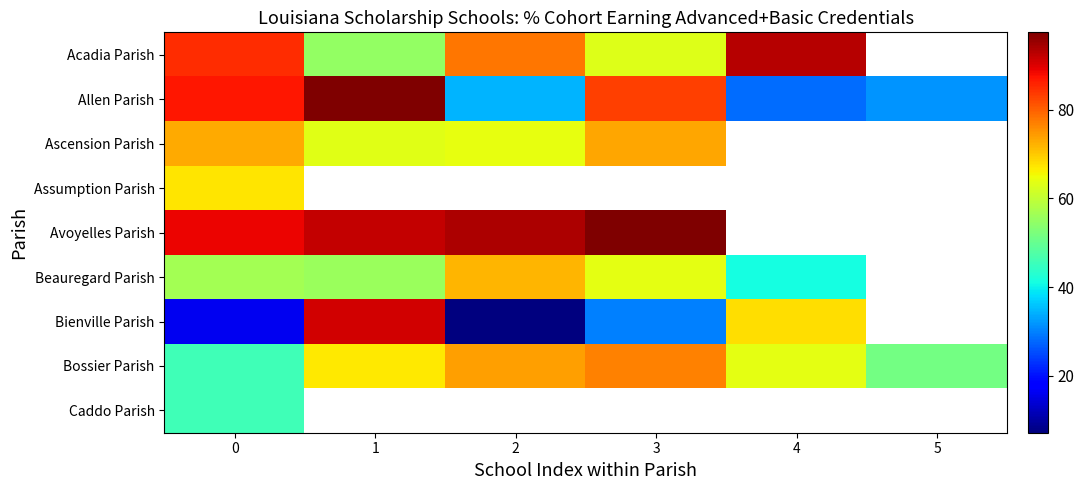

What is the minimum value for Acadia Parish?

55.0